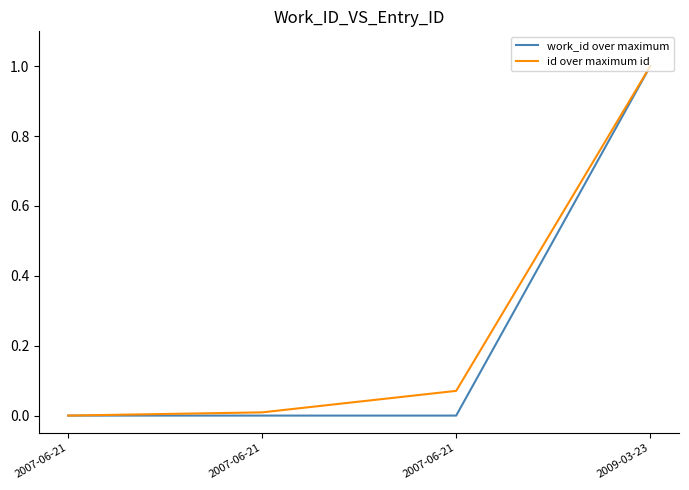

How many distinct data groups are displayed?

2